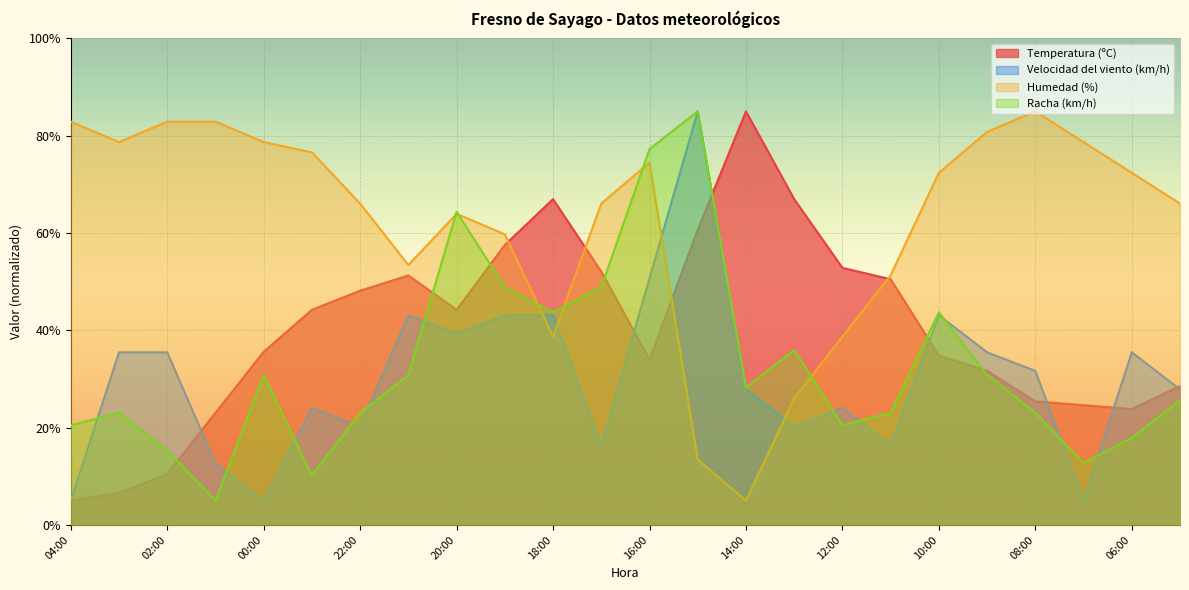

True or false: Velocidad del viento (km/h) and Humedad (%) intersect in this chart.

True